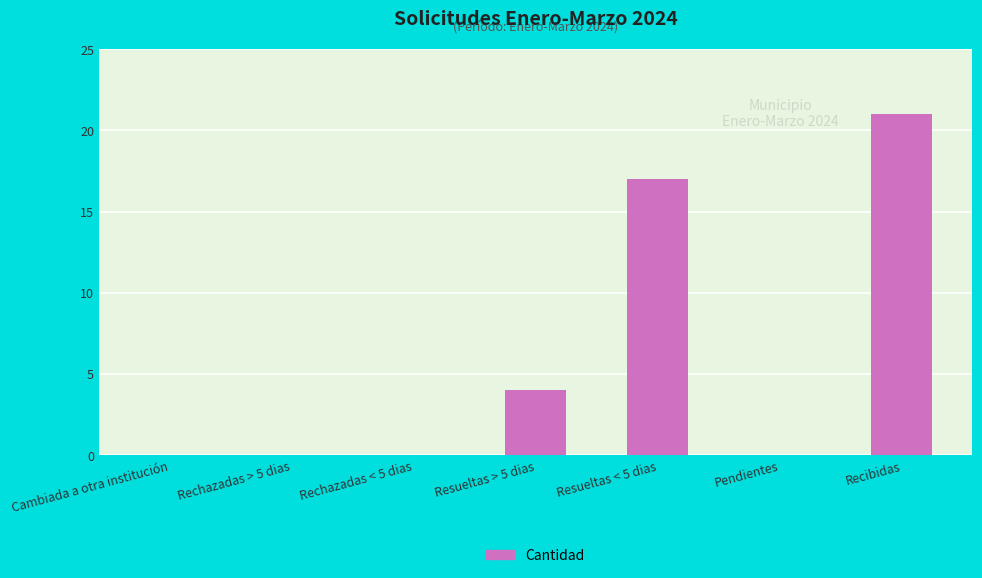

What value does the data have at Resueltas < 5 dias?

17